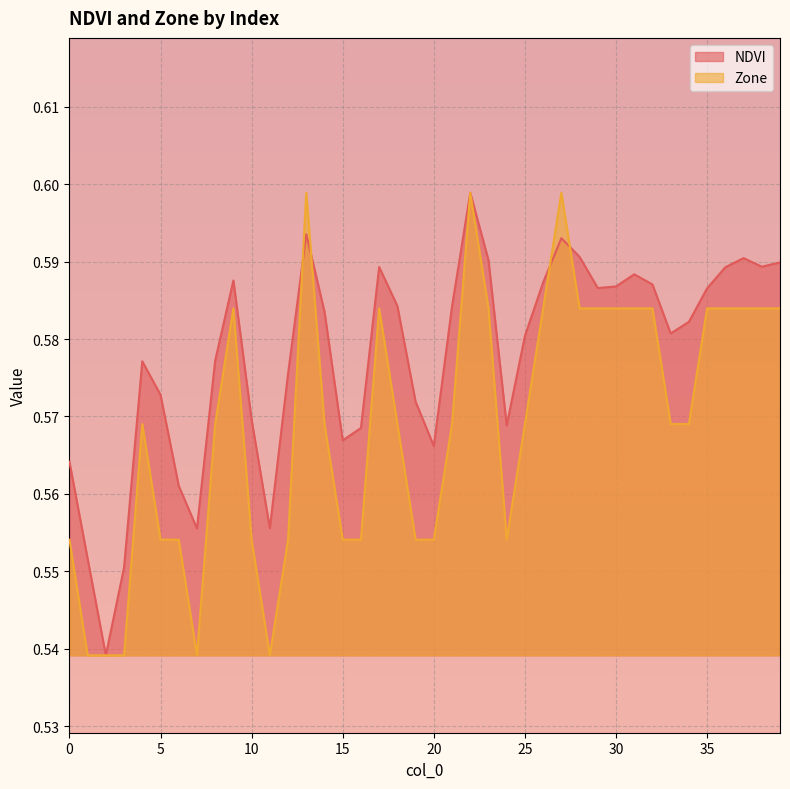

The value of NDVI at 21 is 0.6. True or false?

True